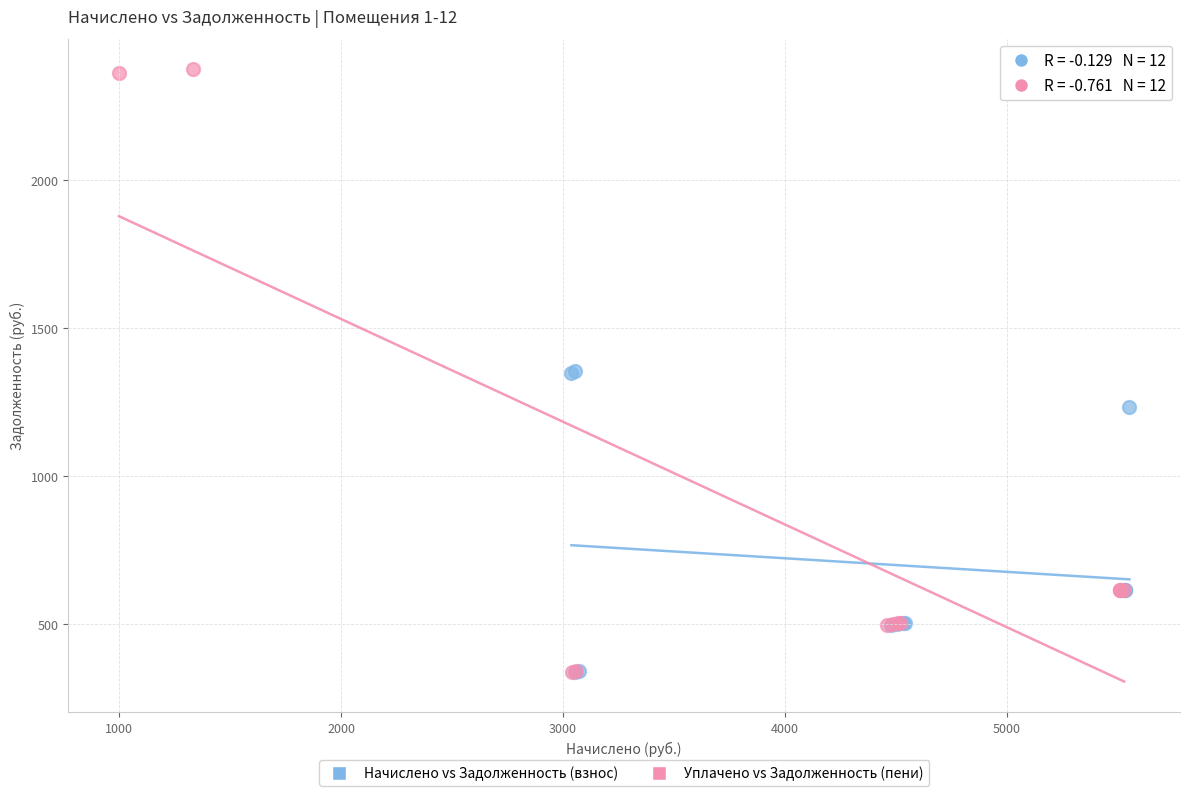

Which series has the largest Y range (max minus min)?

Уплачено vs Задолженность (пени)